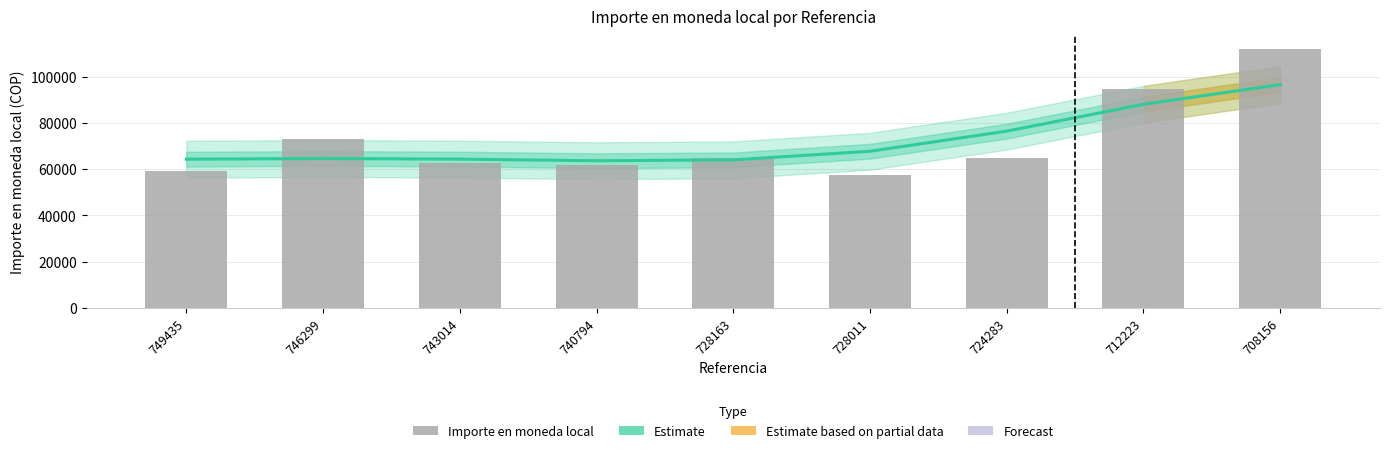

Does the chart contain stacked bars?

No